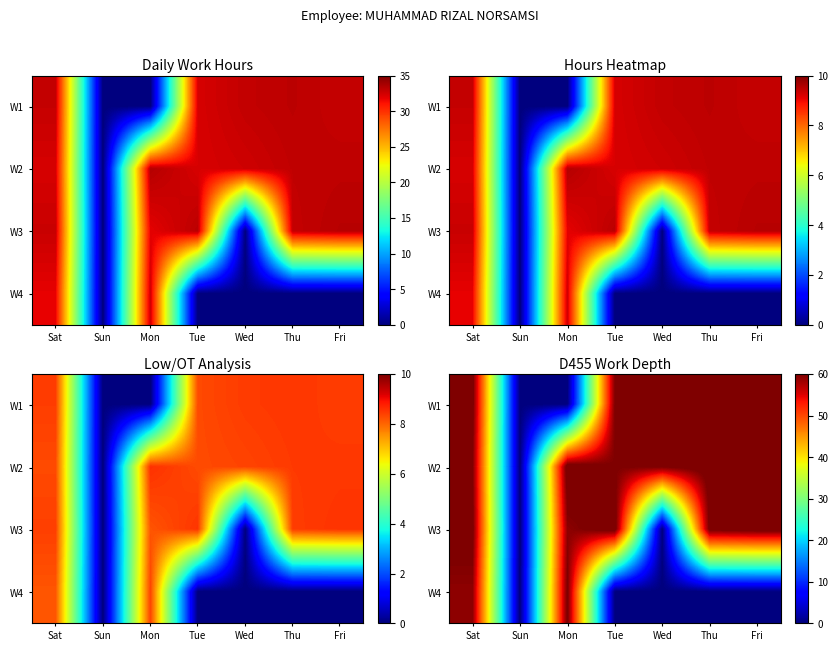

Which series has the largest total across all categories?

W2